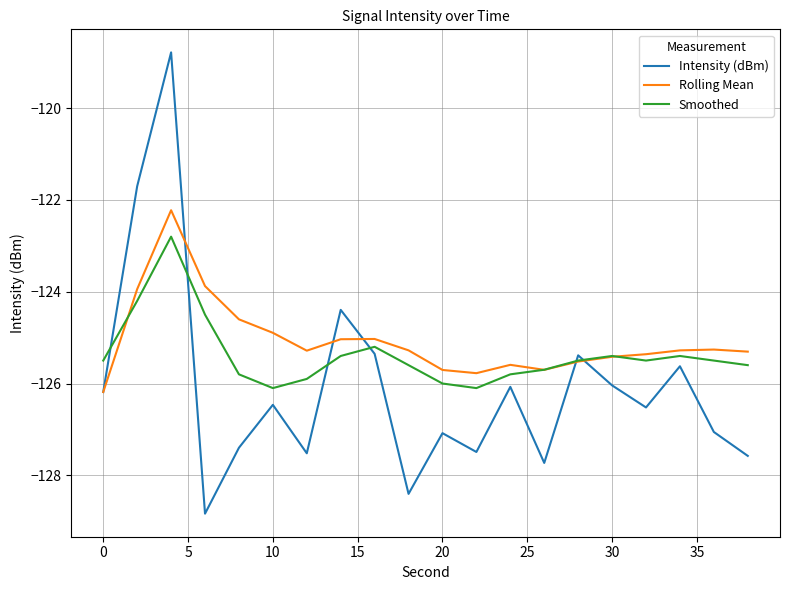

What is the highest value of the Intensity (dBm) series?

-118.8